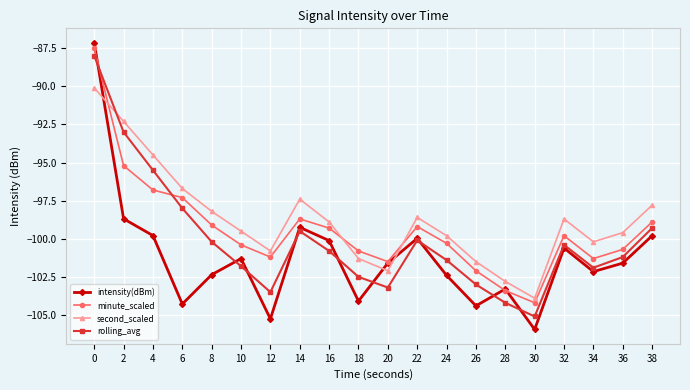

What is the difference between the maximum and second lowest values in the rolling_avg series?

16.2